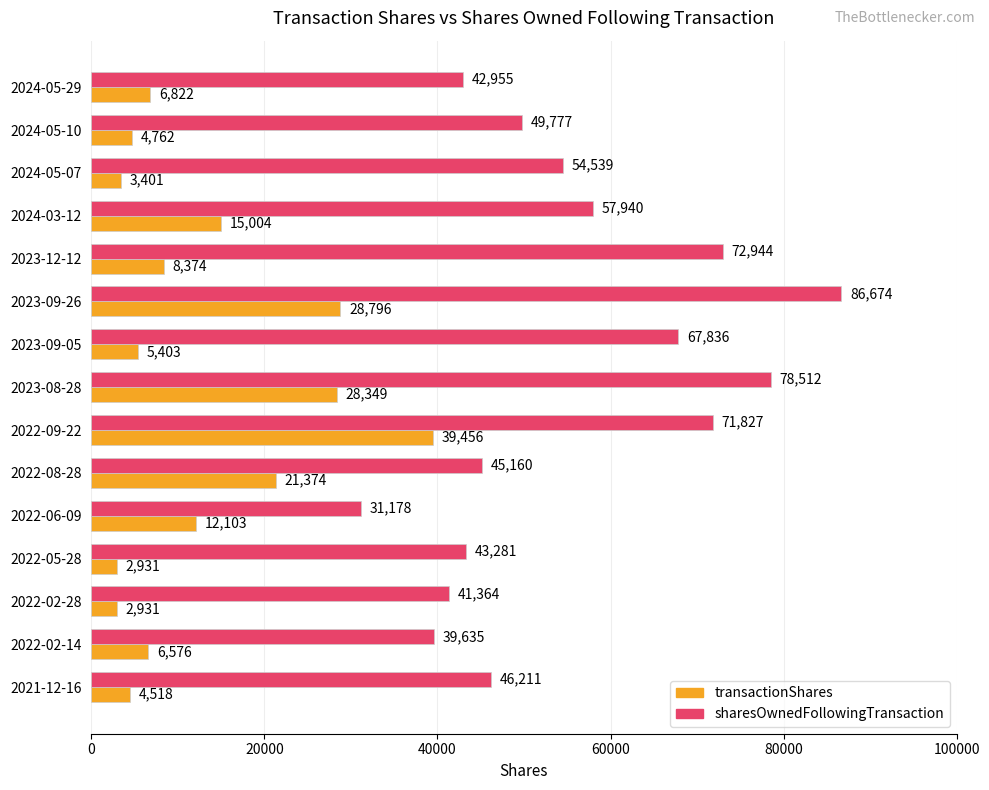

What is the average value of the sharesOwnedFollowingTransaction series?

55322